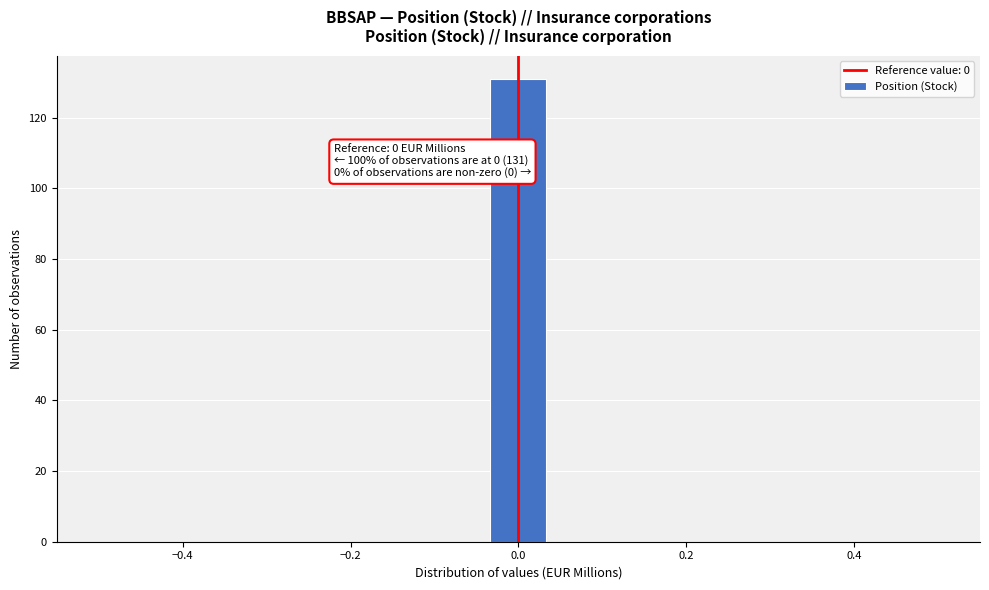

Read against the x-axis, roughly where is the centre of the tallest bar?

0.00